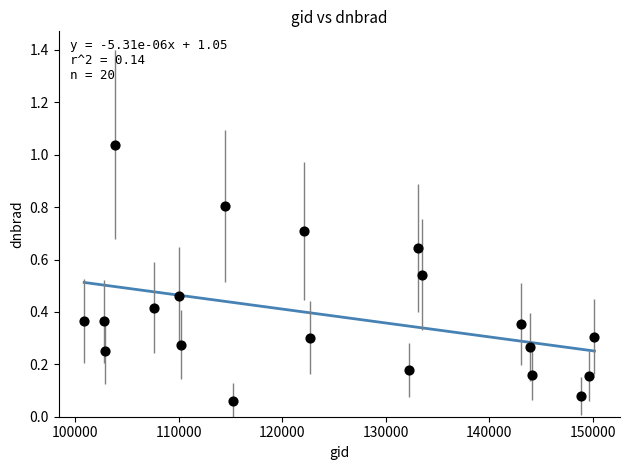

What is the range of X values (max minus min)?

49275.0